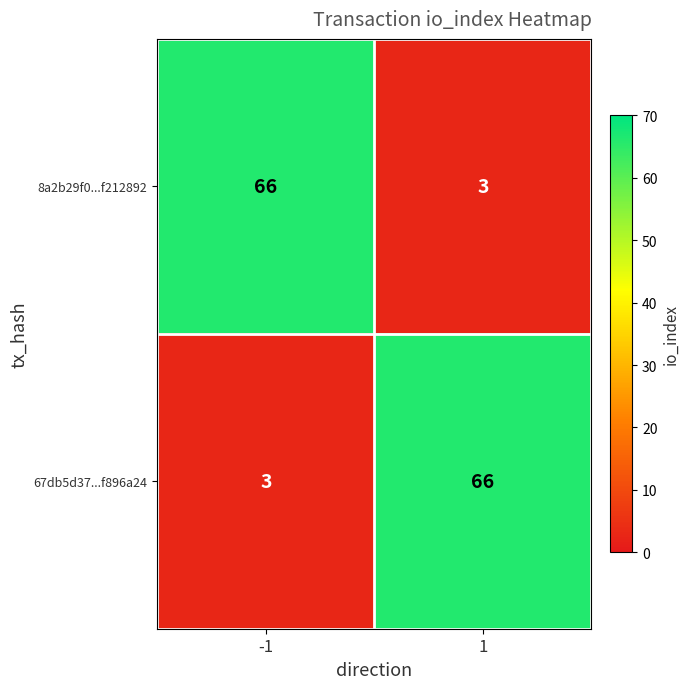

What is the difference between the maximum and minimum values in the 8a2b29f0...f212892 series?

63